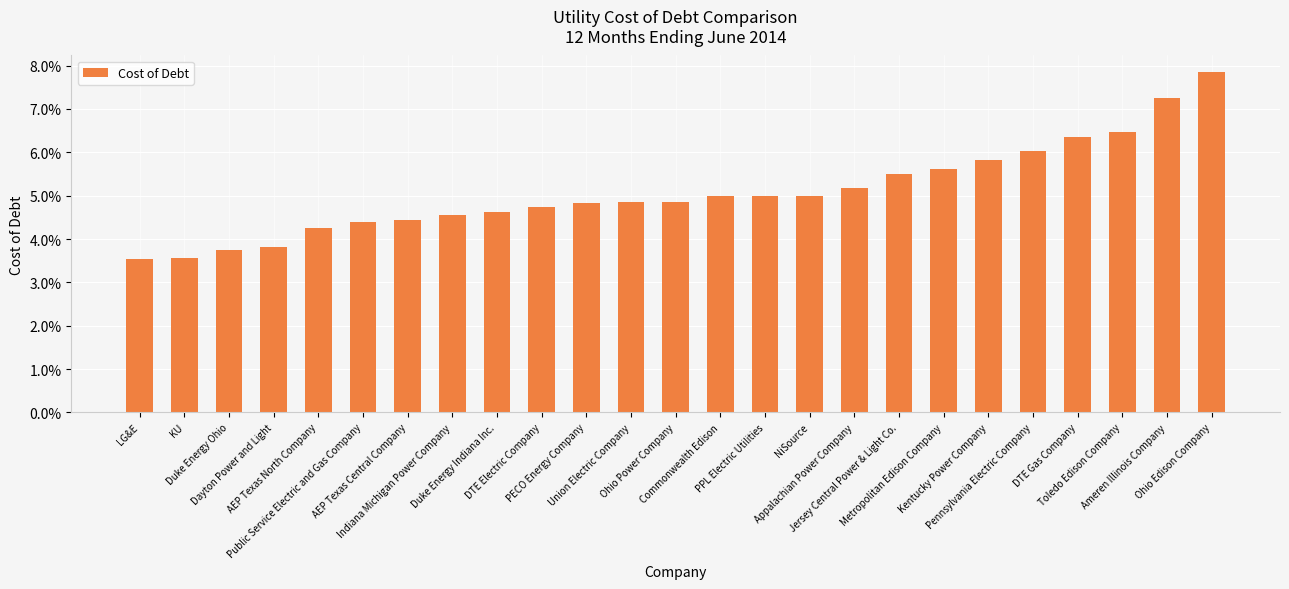

Does the chart contain any negative values?

No